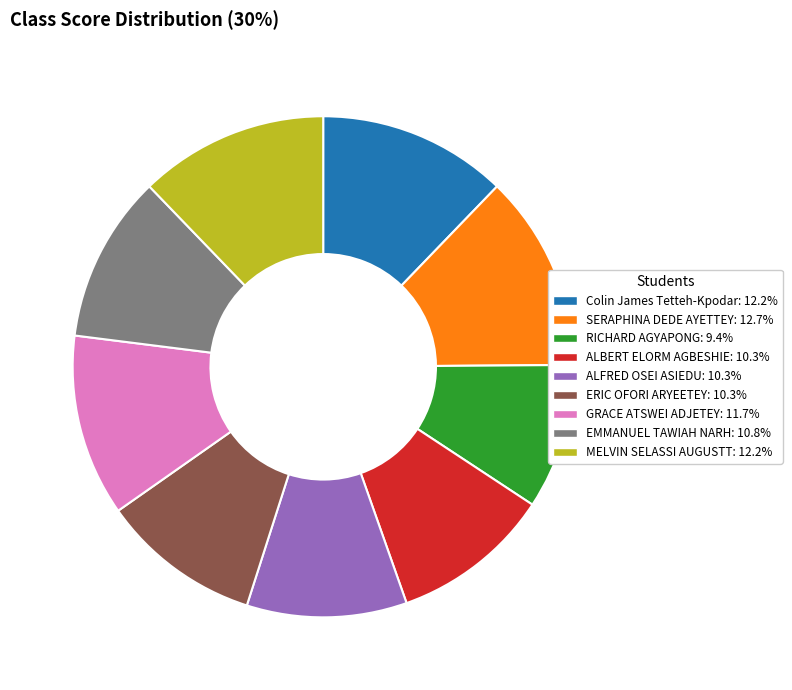

Approximately how many times larger is the value at SERAPHINA DEDE AYETTEY compared to ALFRED OSEI ASIEDU?

1.2